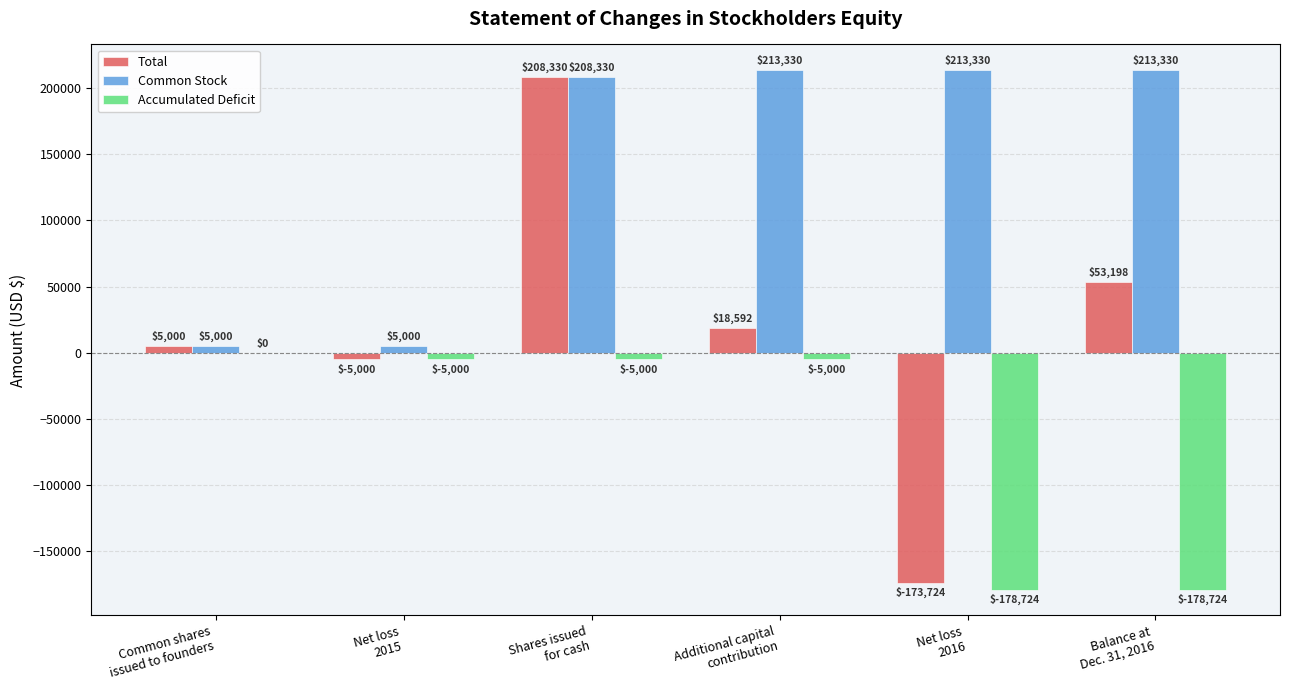

What is the sum of all Common Stock values?

858320